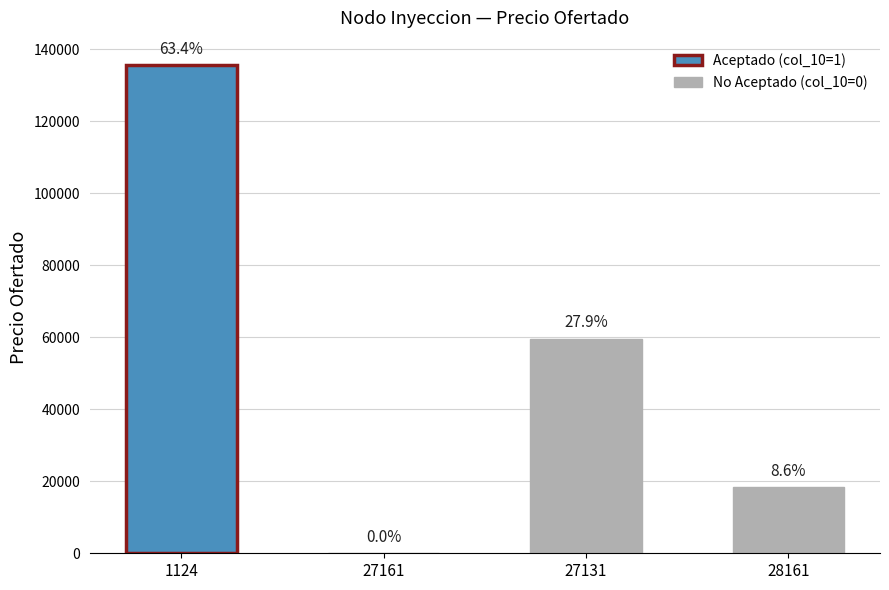

At which label is the value closest to 67811?

27131